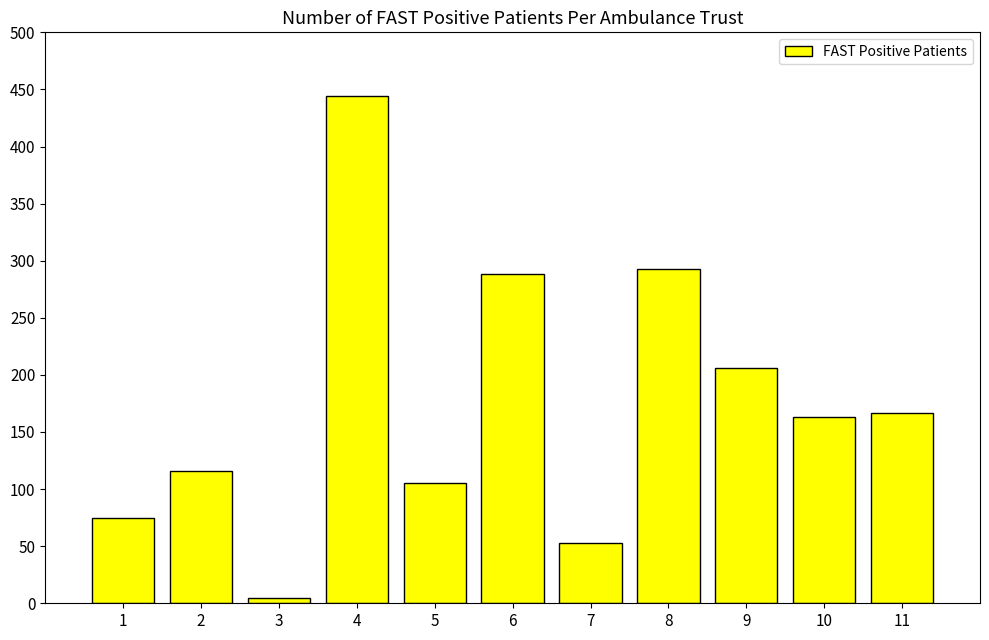

Reading left to right, extract all data points from this chart.

1=75	2=116	3=5	4=444	5=105	6=288	7=53	8=293	9=206	10=163	11=167